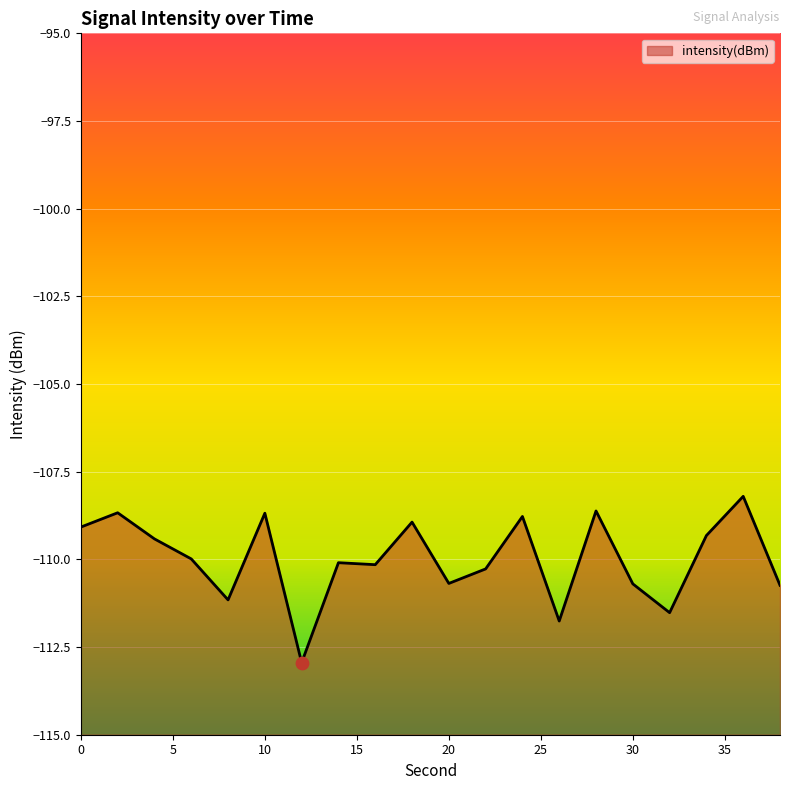

Which has a higher value, 14 or 24?

24